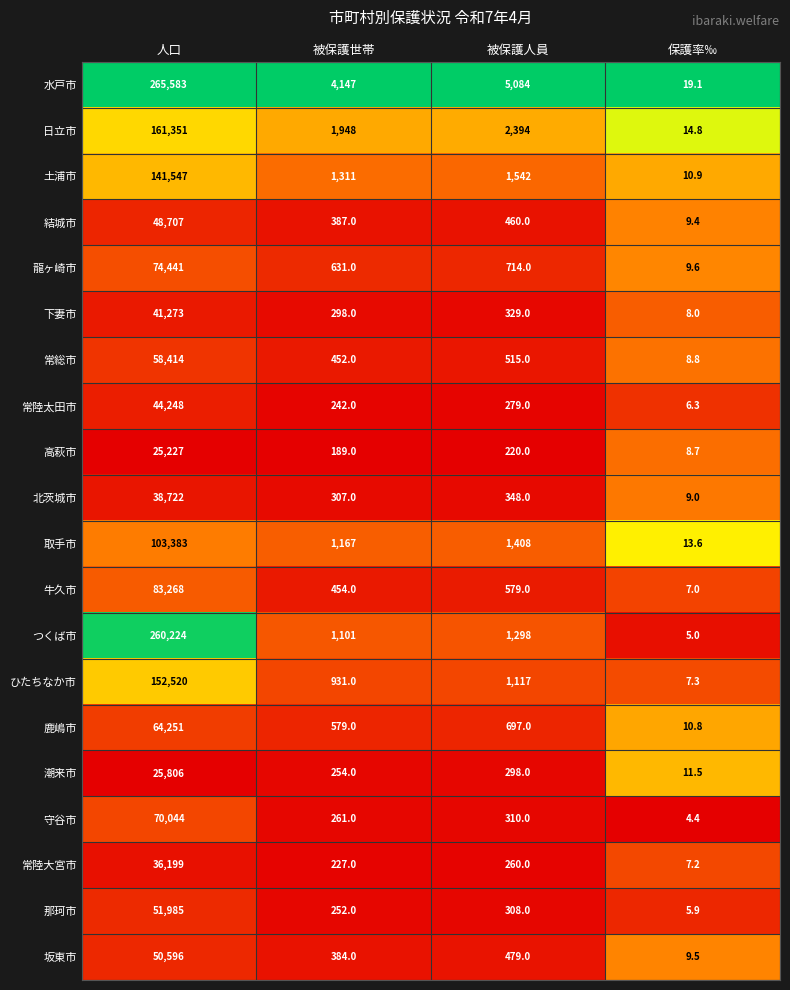

What is the difference between the ひたちなか市 values at 保護率‰ and 人口?

152512.7